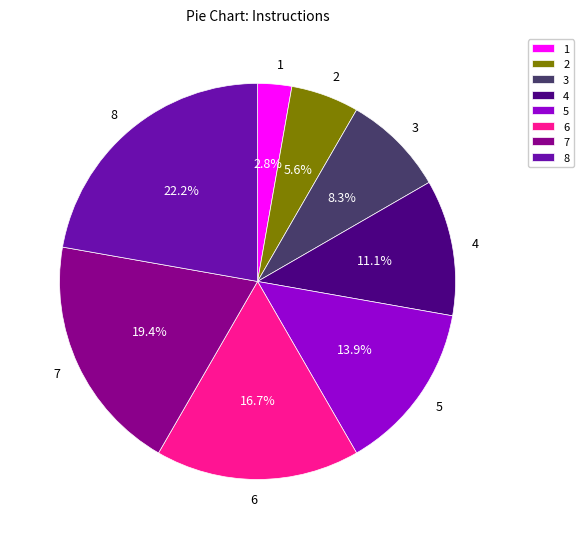

Is it true that 8 is 22% of the pie?

True